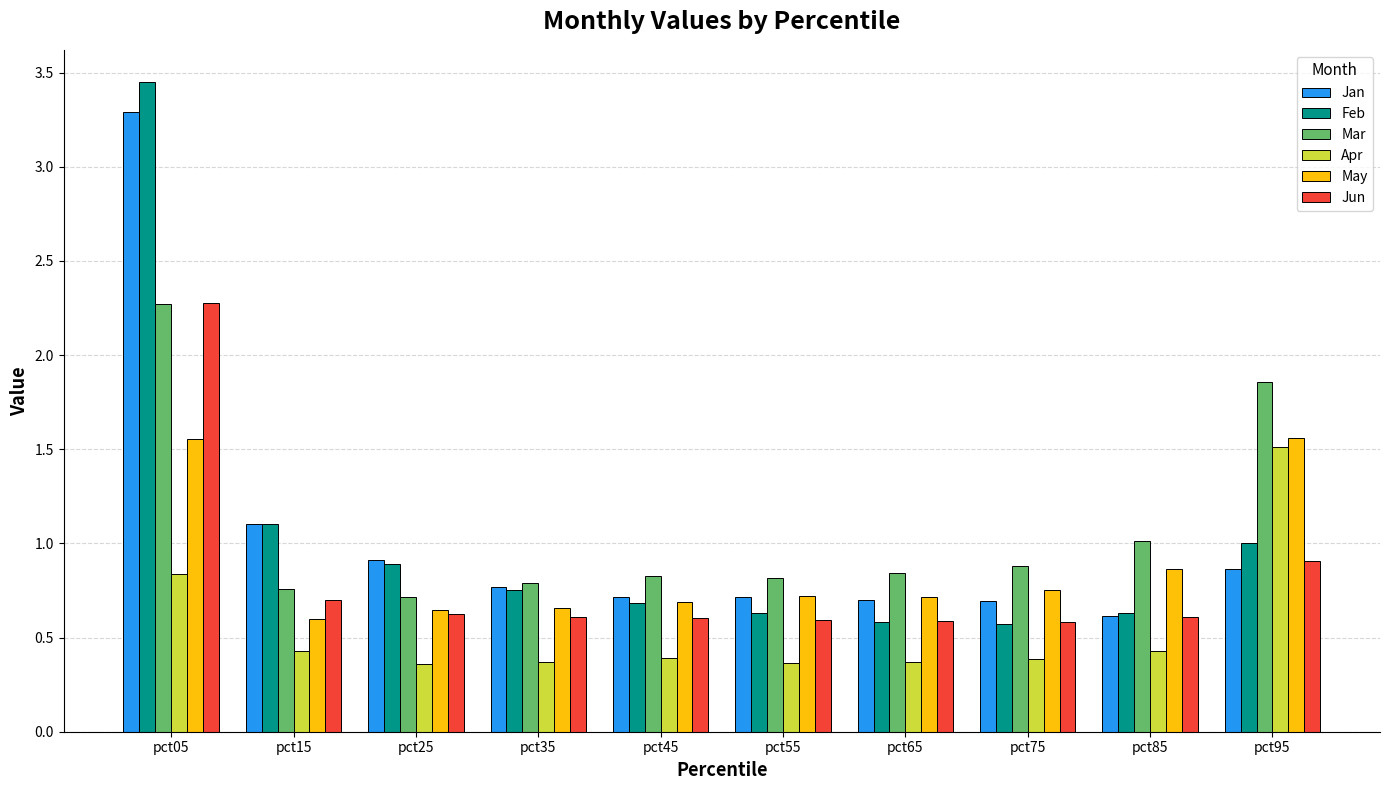

At which category does the chart reach its peak across all series?

pct05